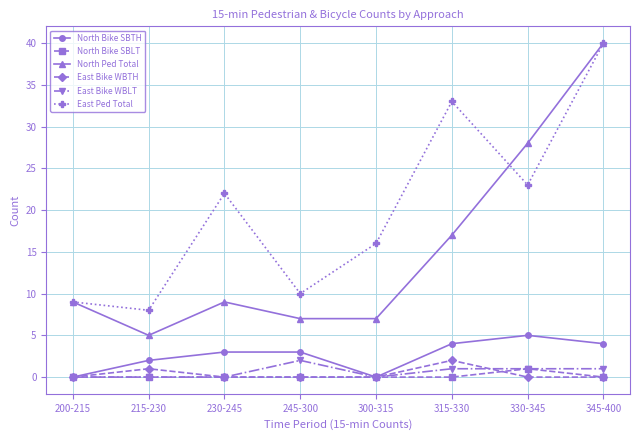

What are all the series names shown in the legend?

North Bike SBTH, North Bike SBLT, North Ped Total, East Bike WBTH, East Bike WBLT, East Ped Total